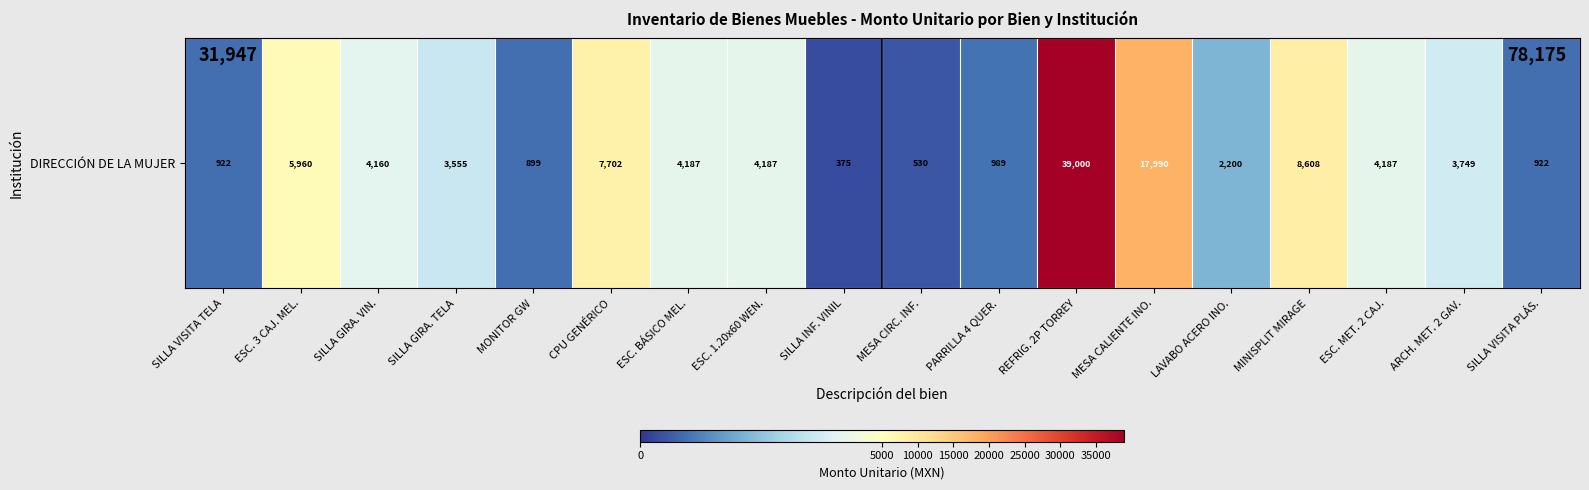

What is the difference between the maximum and minimum values?

38625.0